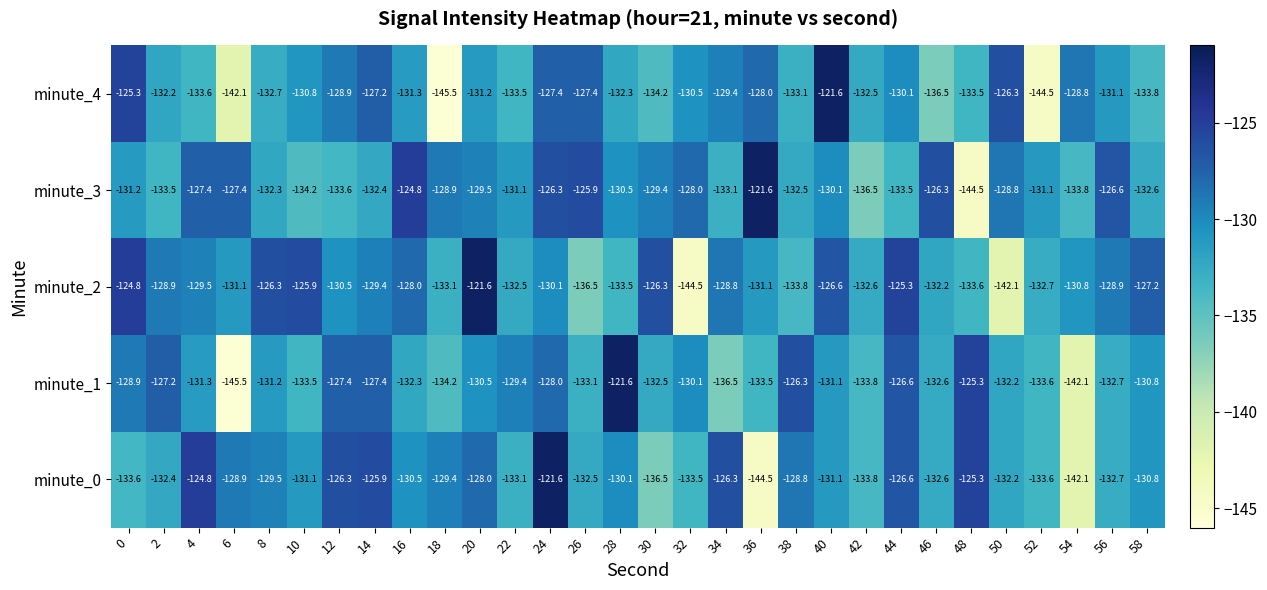

The minute_1 series shows -126.3 at 38. True or false?

True